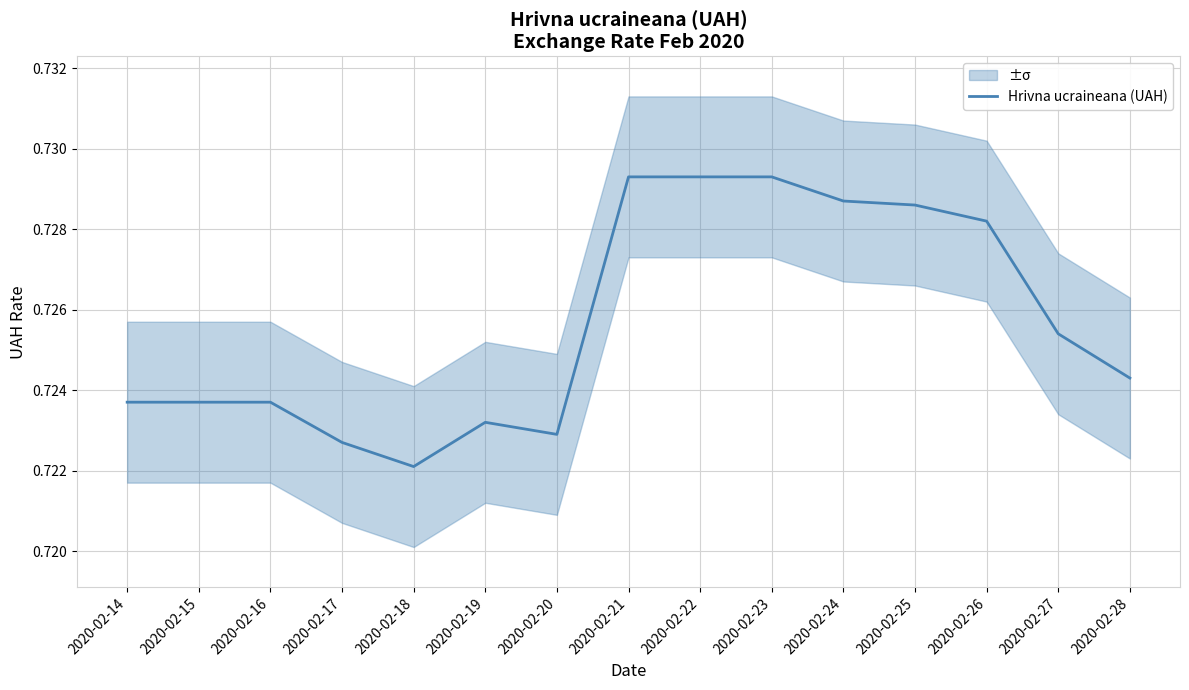

Which has a higher value, 2020-02-27 or 2020-02-20?

2020-02-27